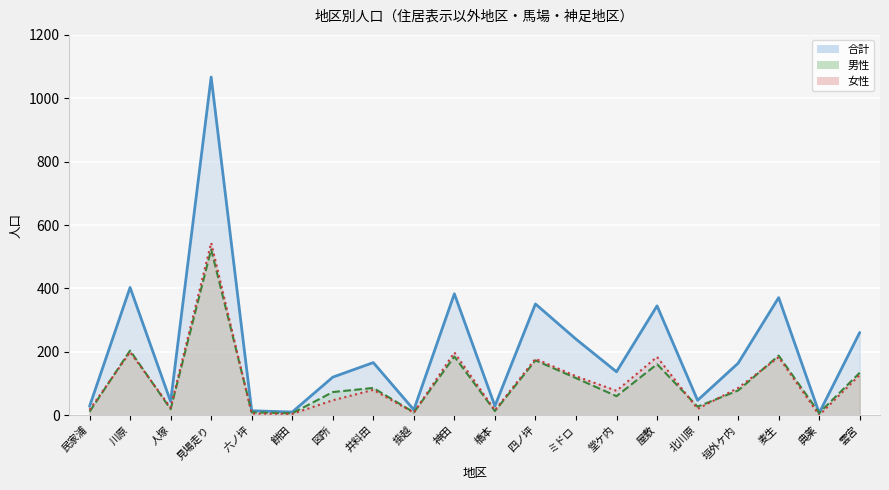

Where does the 女性_line series first go above 80?

川原